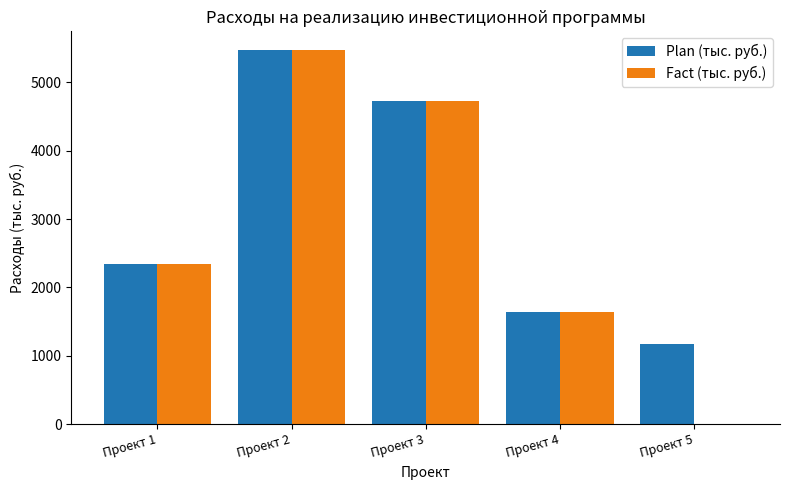

Where is Fact (тыс. руб.) nearest to the value 2737?

Проект 1